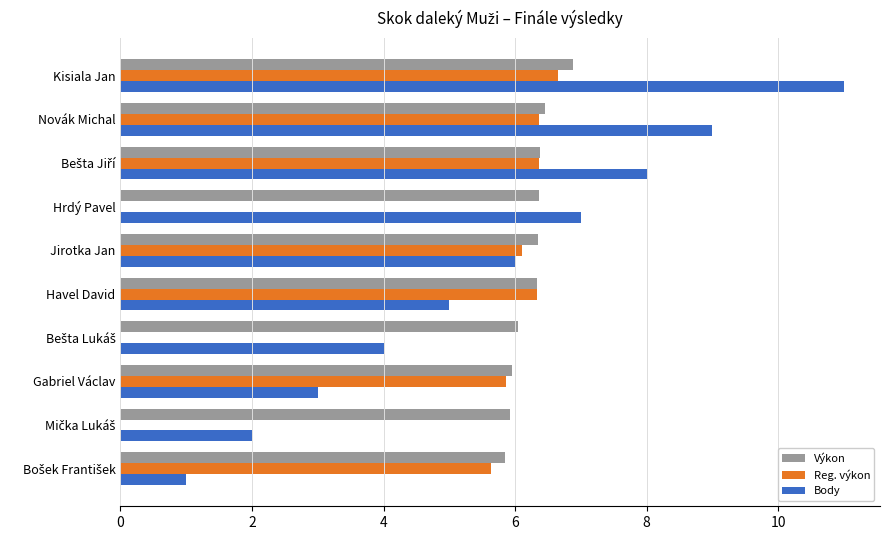

What are all the series names shown in the legend?

Výkon, Reg. výkon, Body